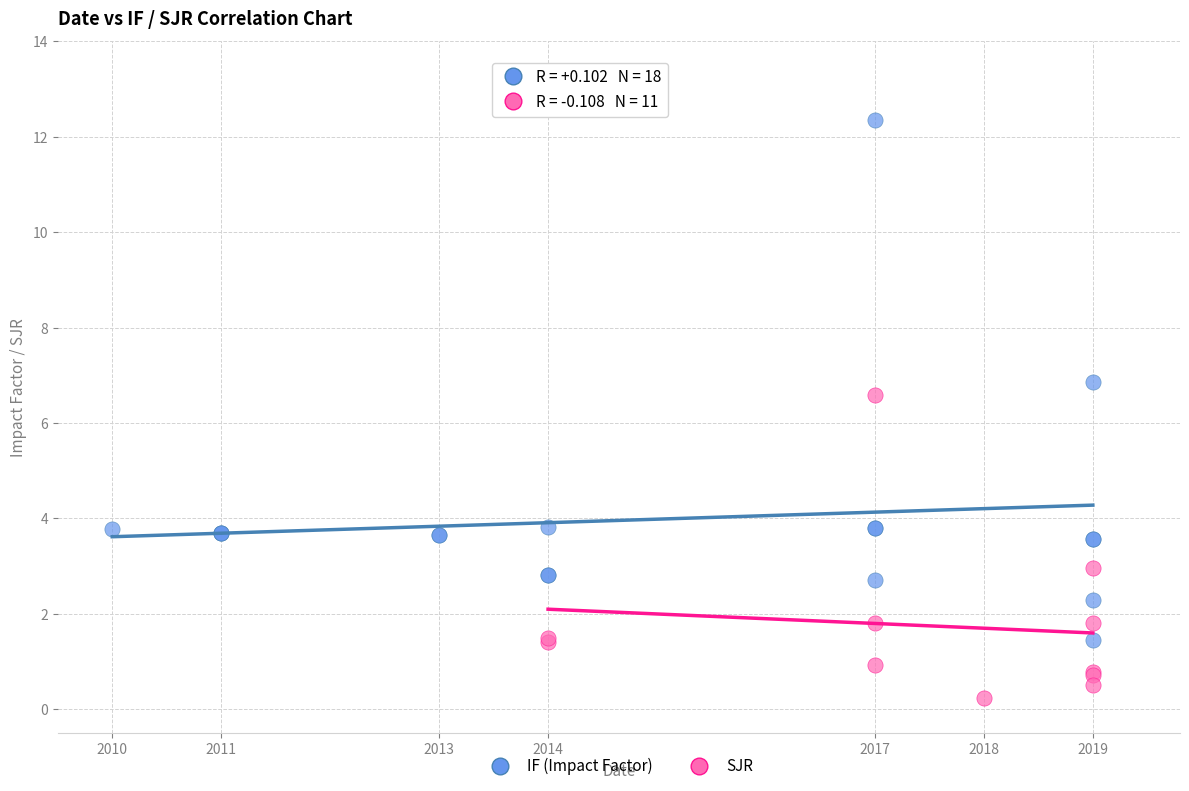

Which series has the widest spread of Y values?

IF (Impact Factor)